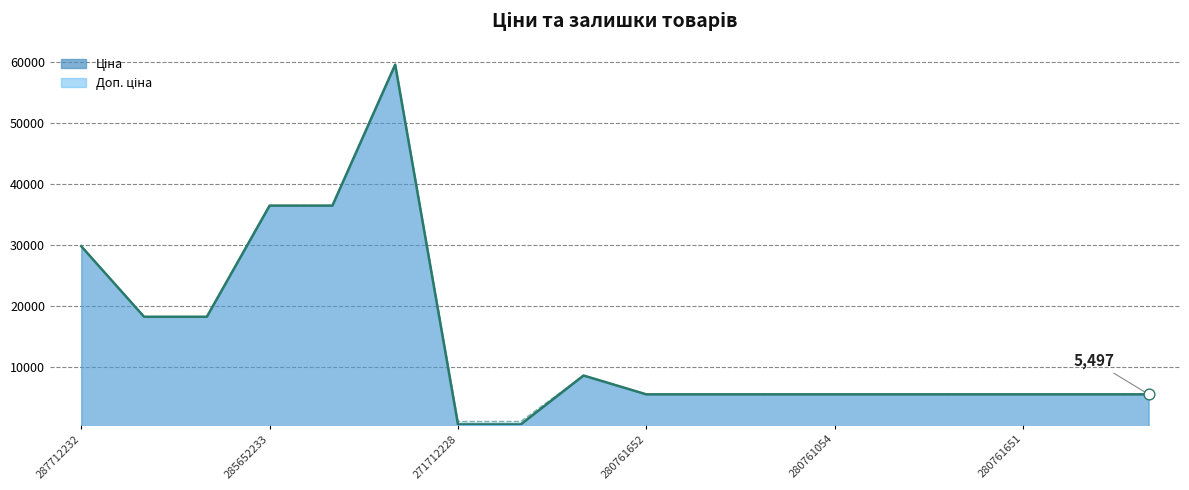

Which series contains the highest Y value?

Ціна (лінія)